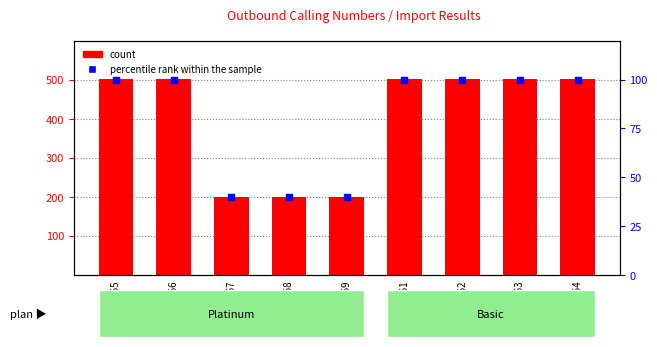

Is the value of count at 2034125869 greater than the value of percentile rank within the sample at 2034125866?

Yes